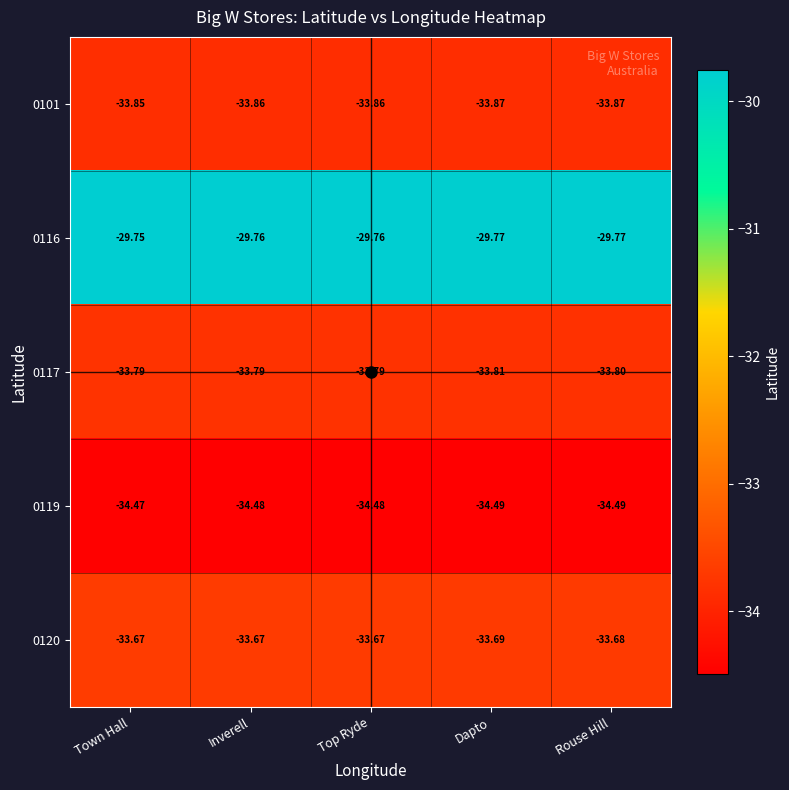

What is the minimum value shown in the chart?

-34.5